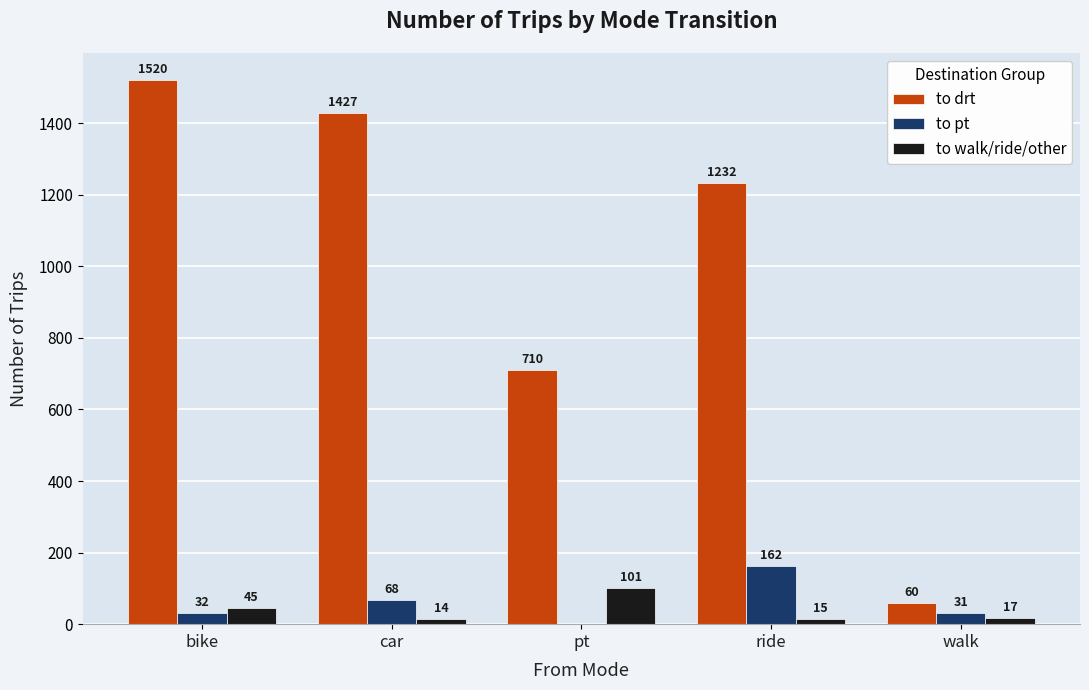

At which category is the sum across all series the highest?

bike